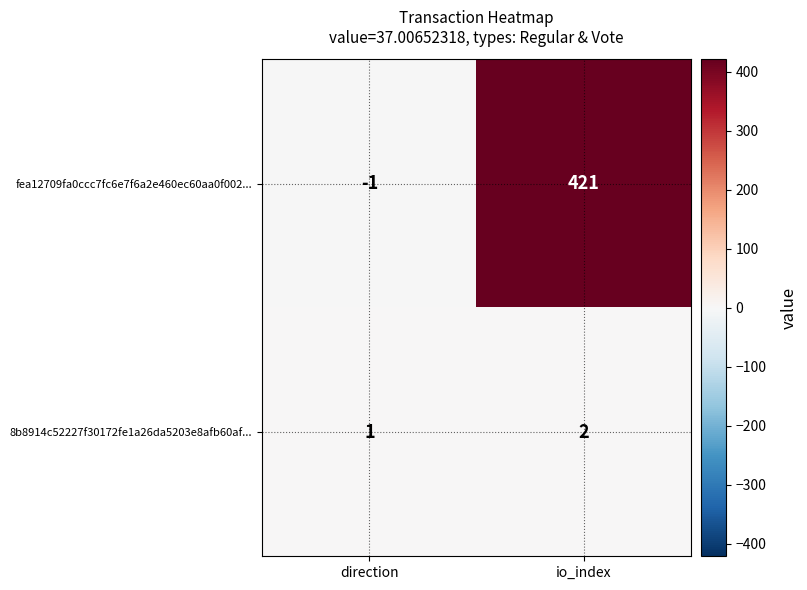

What is the minimum value shown in the chart?

-1